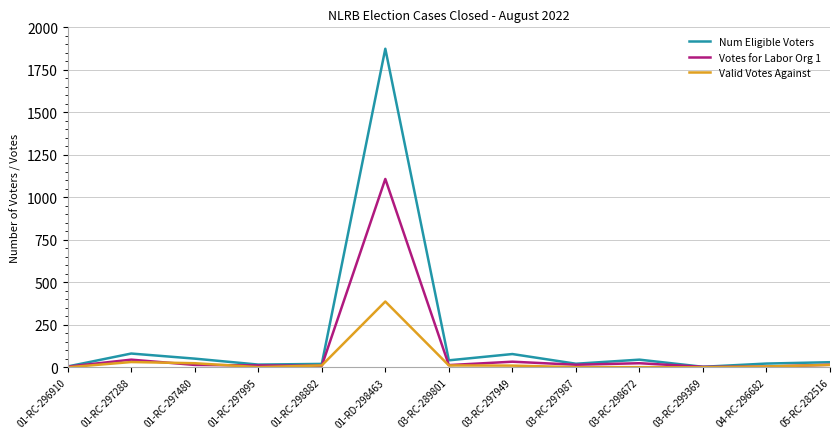

Rank the series at 01-RD-298463 from highest to lowest value.

Num Eligible Voters, Votes for Labor Org 1, Valid Votes Against